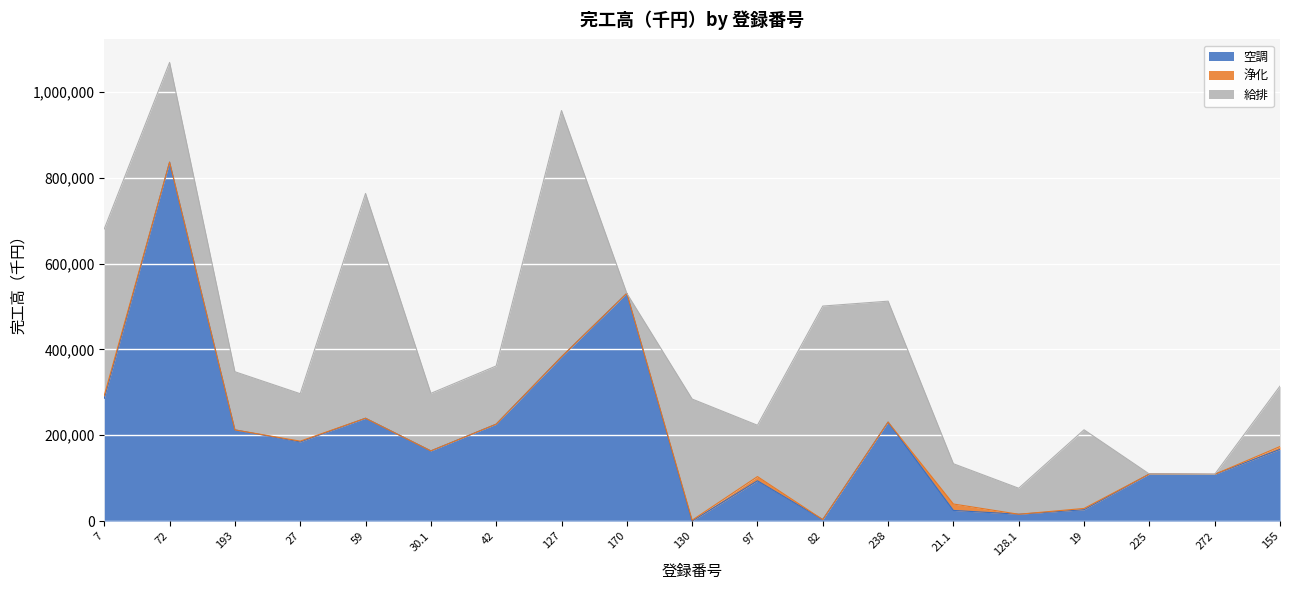

What is the approximate value of 給排 at 127?

574146